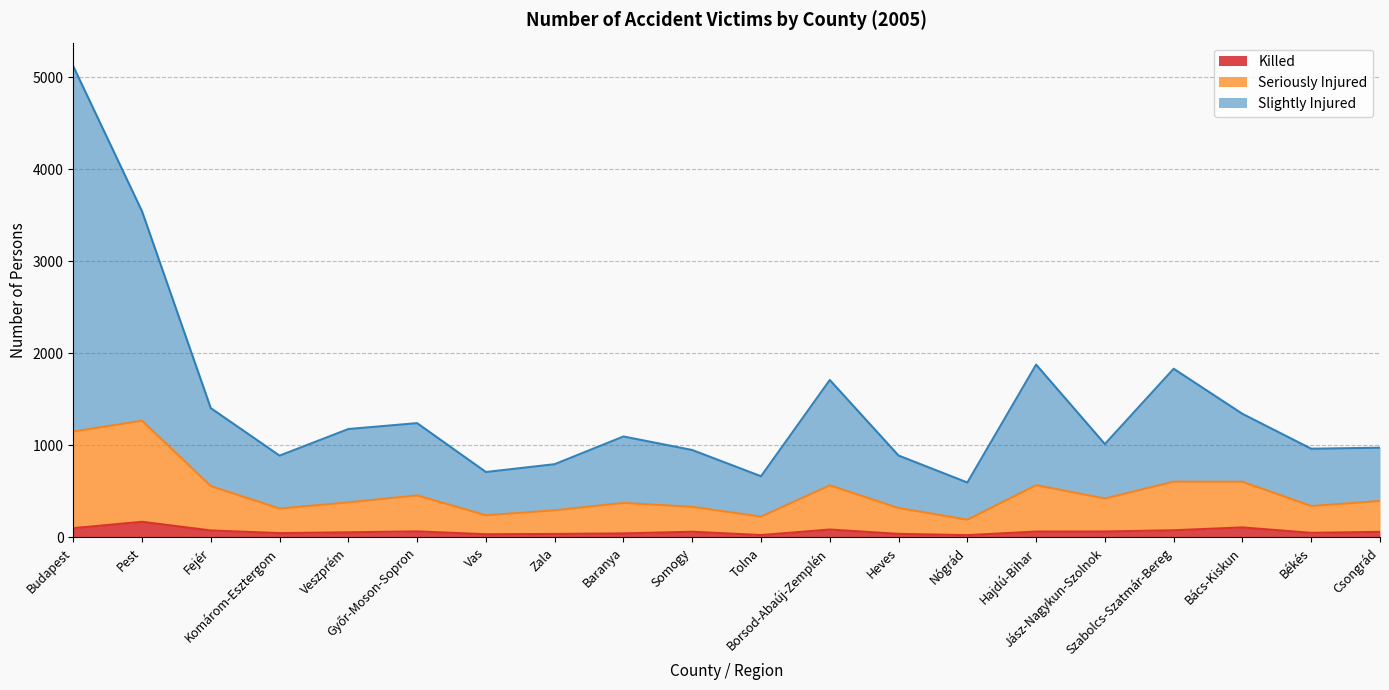

What is the total value across all series at Veszprém?

1177